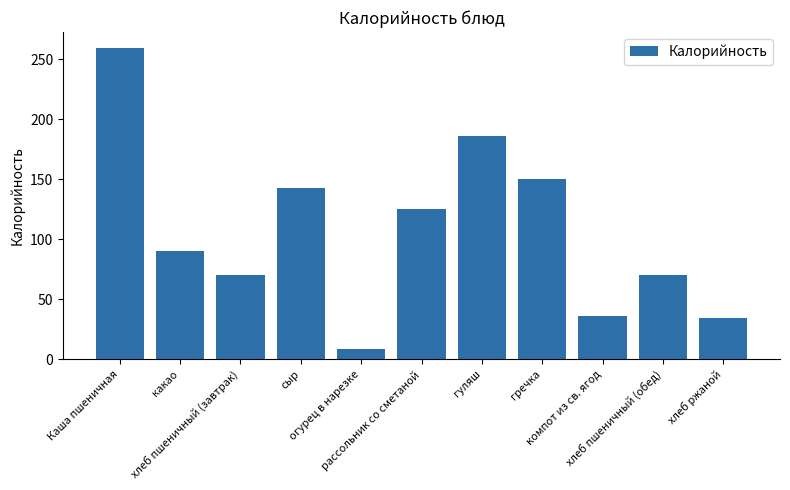

Which category has the lowest value across all series?

огурец в нарезке